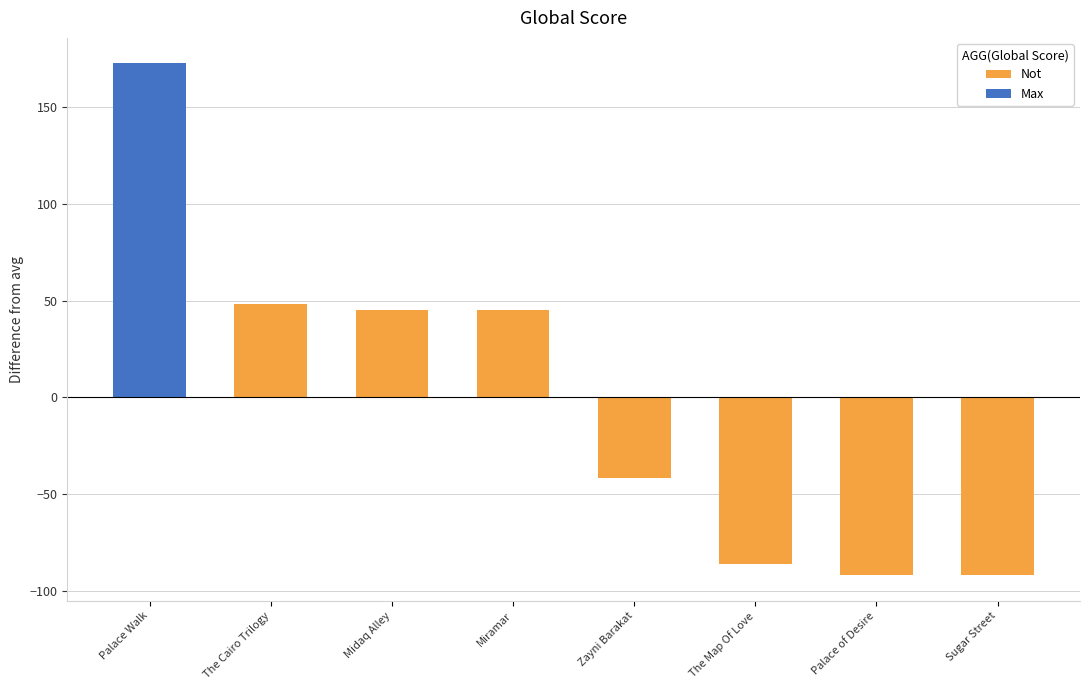

The value of Not at Palace of Desire is -91.8. True or false?

True